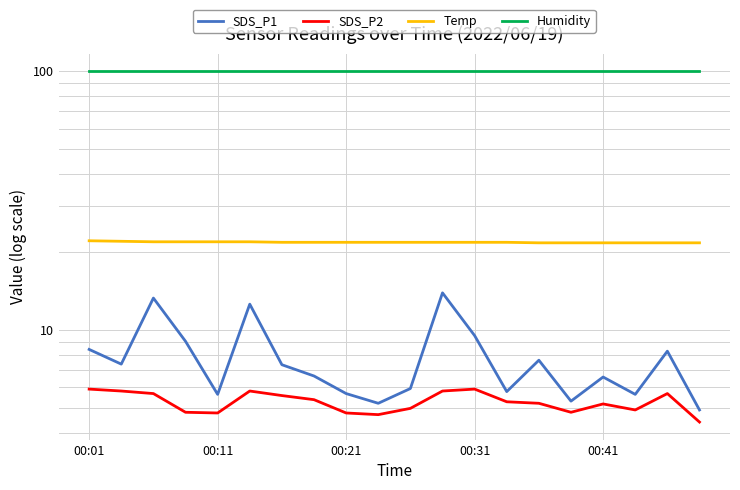

How many distinct data groups are displayed?

4